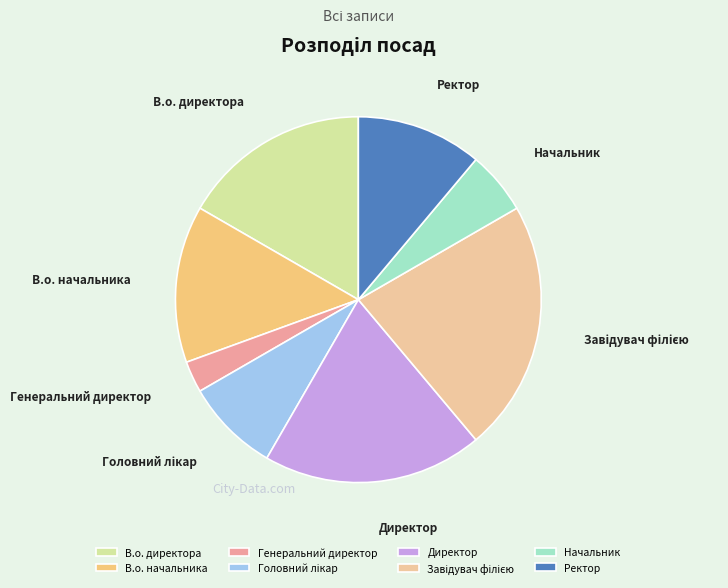

Between В.о. начальника and Генеральний директор, which is larger?

В.о. начальника